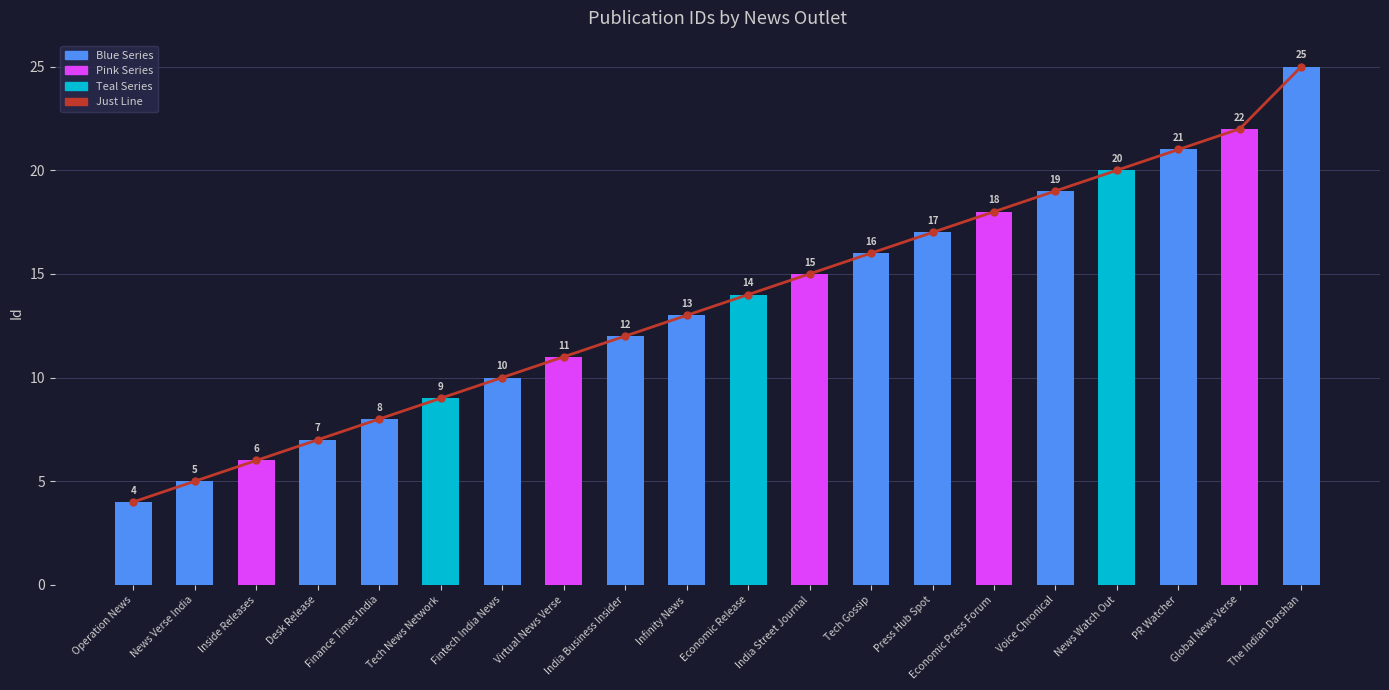

What position from the right is Global News Verse?

2